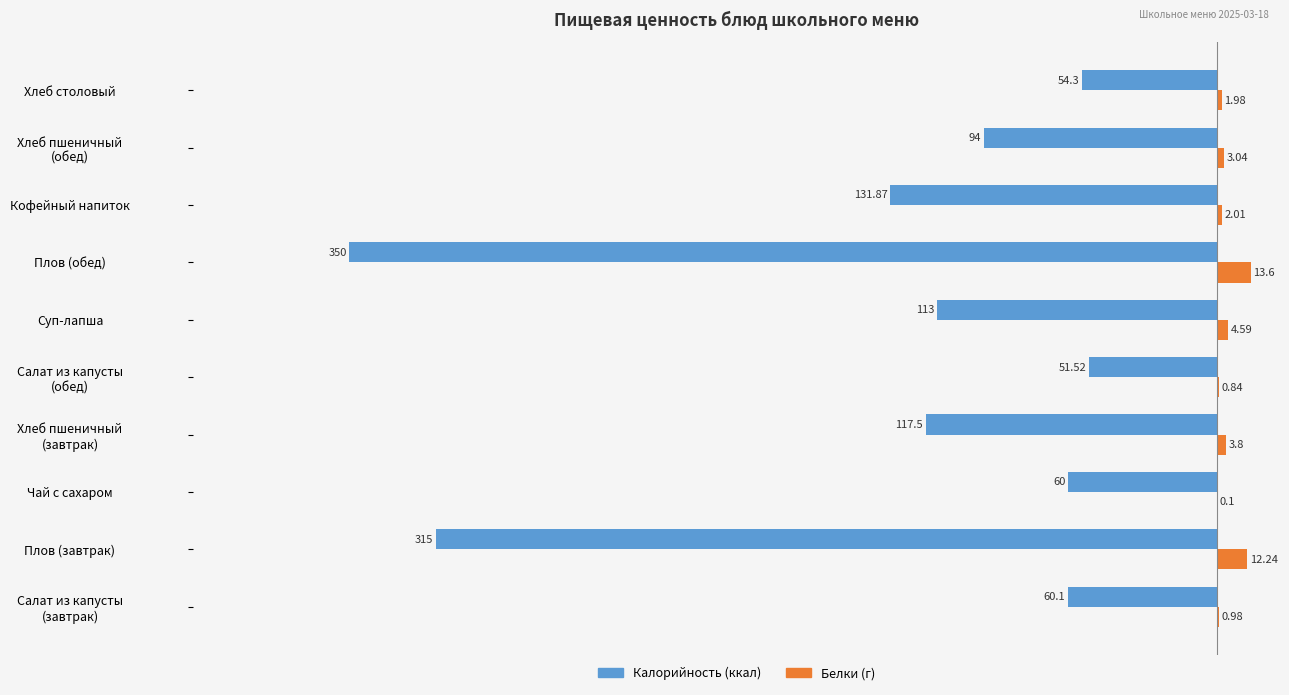

What is the total value across all series at Чай с сахаром?

-59.9